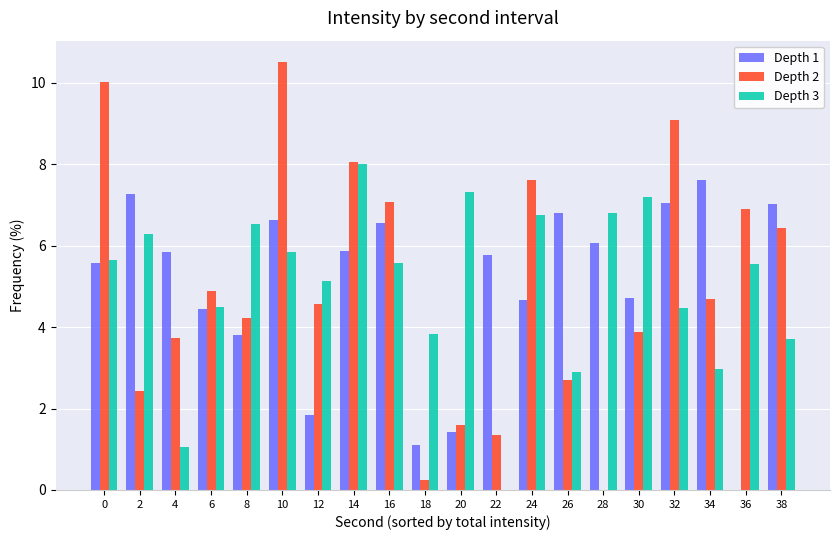

Does the chart contain stacked bars?

No